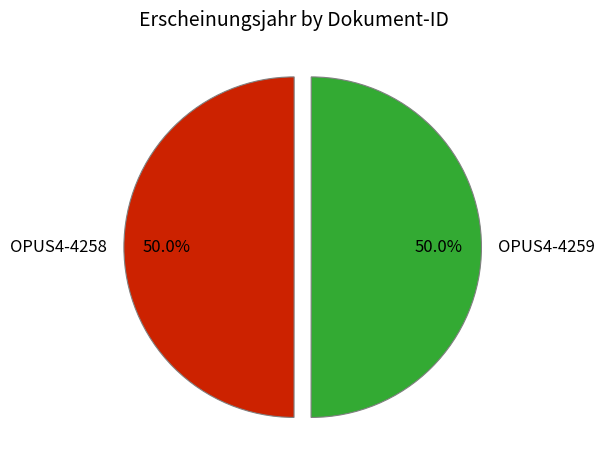

What is the ratio of the value at OPUS4-4258 to the value at OPUS4-4259?

1.0